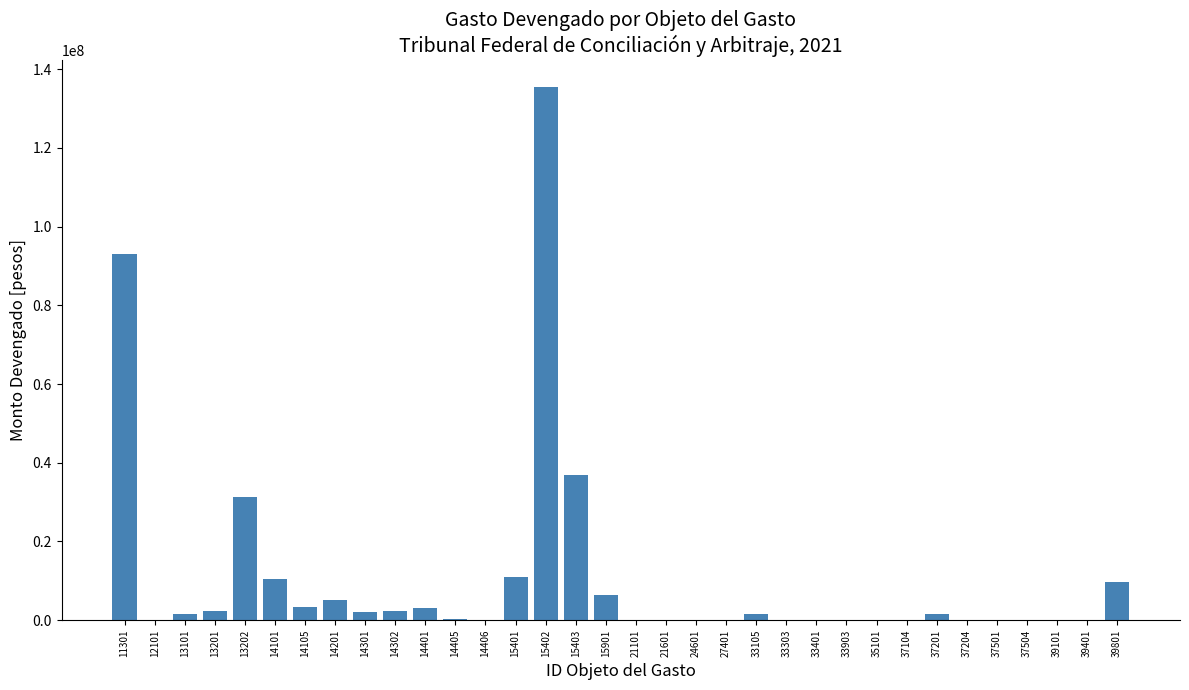

The value at 15402 is 135540141. True or false?

True